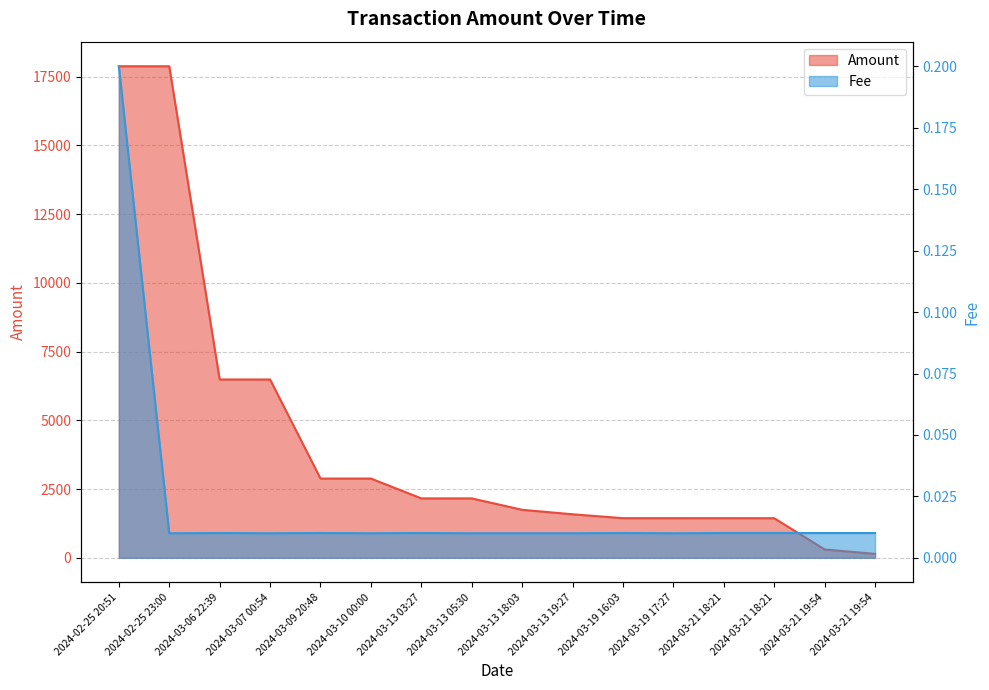

Rank the categories by Fee value from highest to lowest.

2024-02-25 20:51, 2024-03-06 22:39, 2024-03-09 20:48, 2024-03-13 03:27, 2024-03-19 16:03, 2024-03-21 18:21, 2024-03-21 18:21, 2024-03-21 19:54, 2024-03-21 19:54, 2024-02-25 23:00, 2024-03-07 00:54, 2024-03-10 00:00, 2024-03-13 05:30, 2024-03-13 18:03, 2024-03-13 19:27, 2024-03-19 17:27